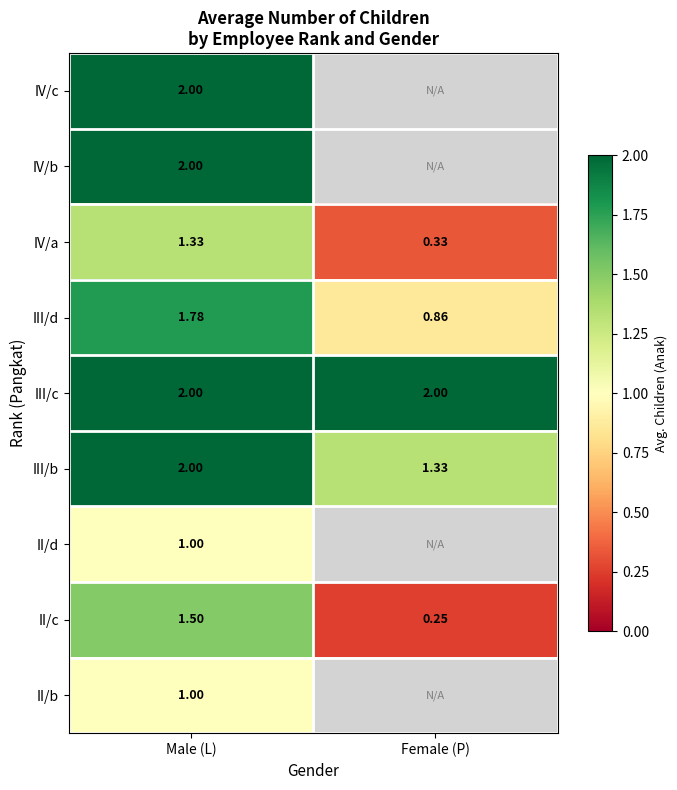

At which category is the sum across all series the highest?

Male (L)